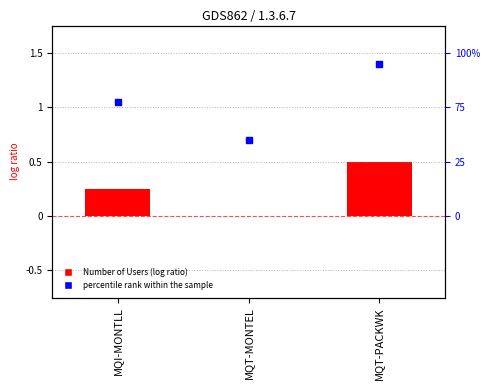

What are all the series names shown in the legend?

Number of Users, percentile rank within the sample